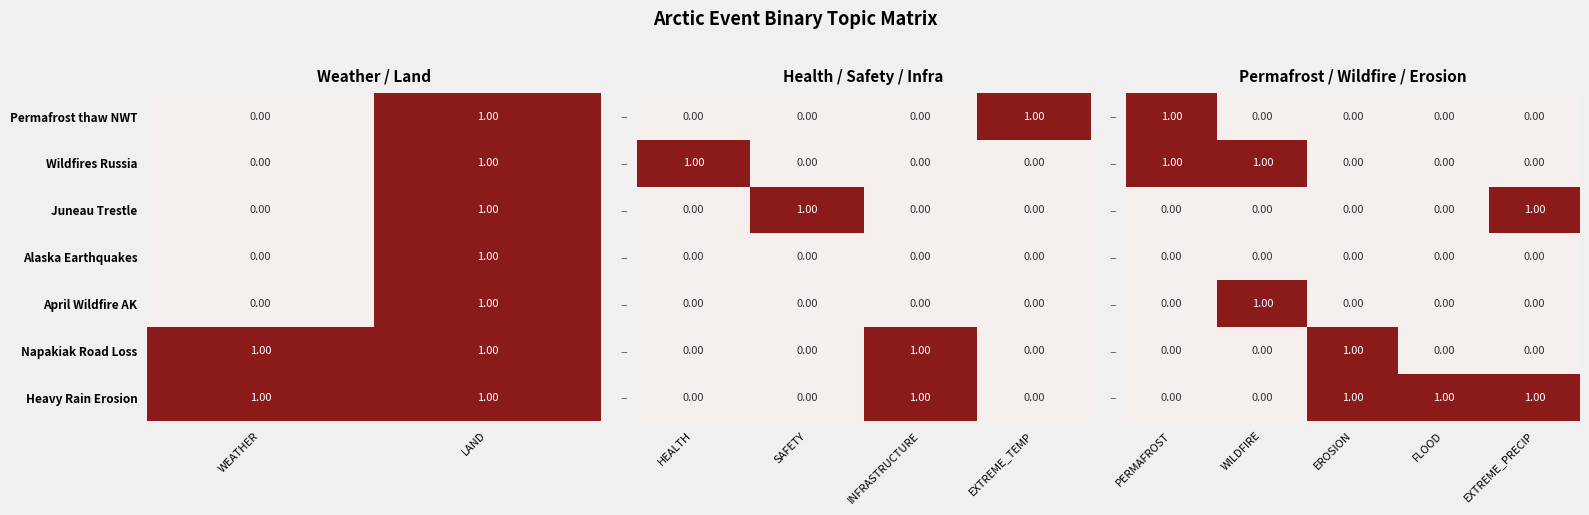

Where is Juneau Trestle nearest to the value 0?

WEATHER